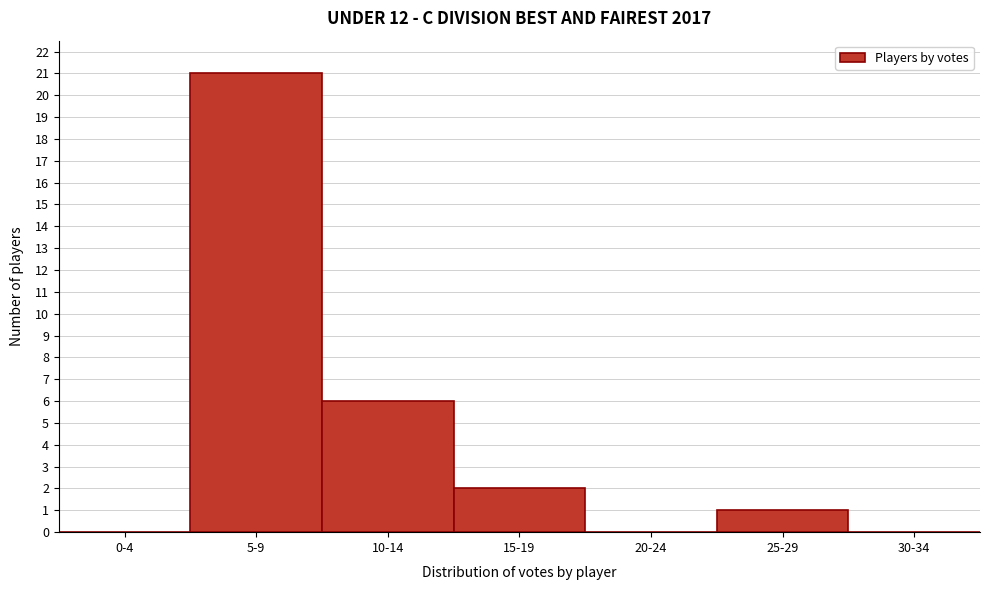

Reading left to right, transcribe all the data shown in this chart.

0-4=0	5-9=21	10-14=6	15-19=2	20-24=0	25-29=1	30-34=0